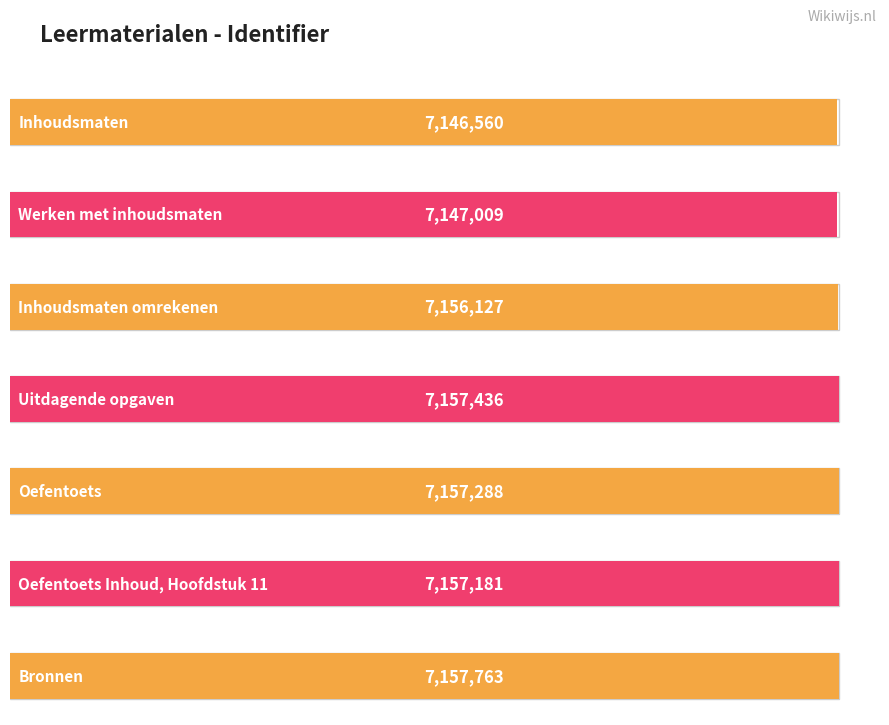

Are the bars horizontal?

Yes